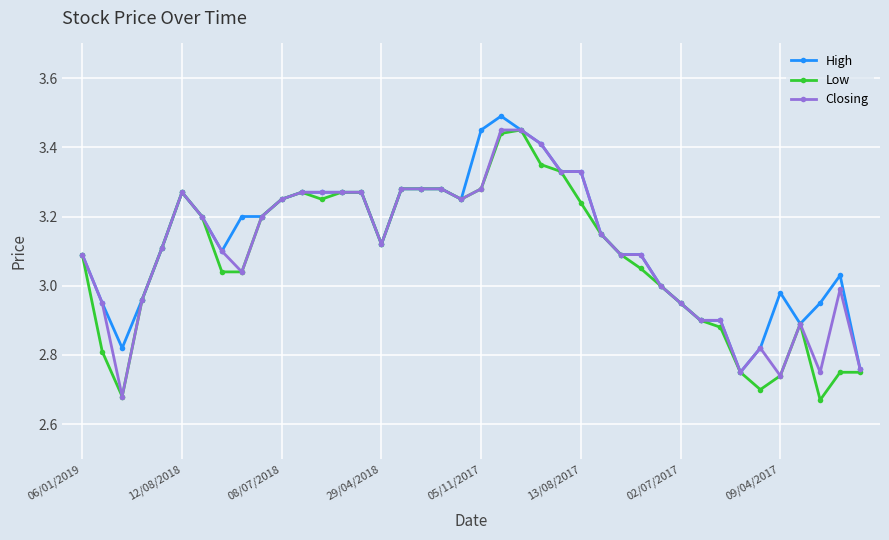

True or false: High has more than 2 points higher than both neighbors.

True